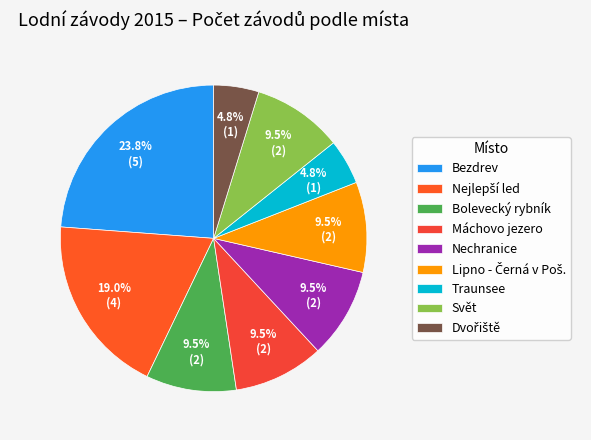

To the nearest percent, what percentage of the pie is Lipno - Černá v Poš.?

10%